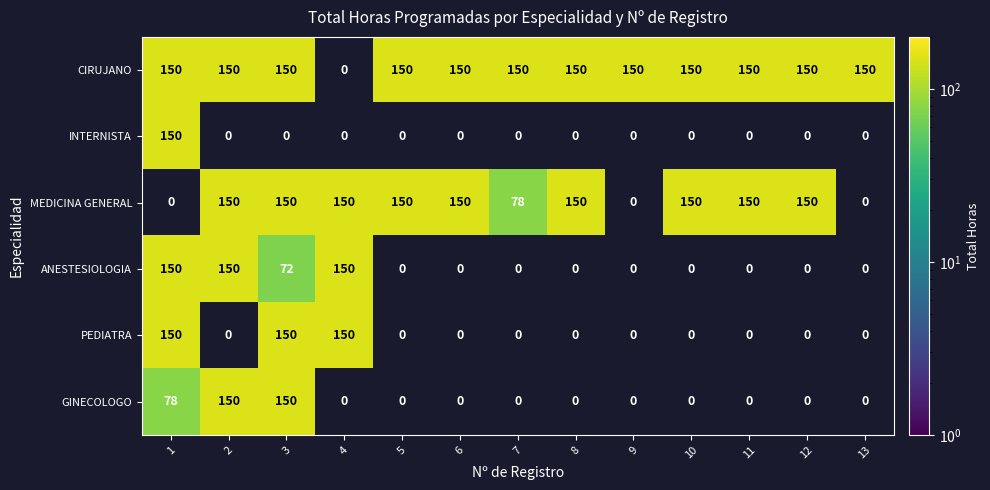

What is the maximum value for MEDICINA GENERAL?

150